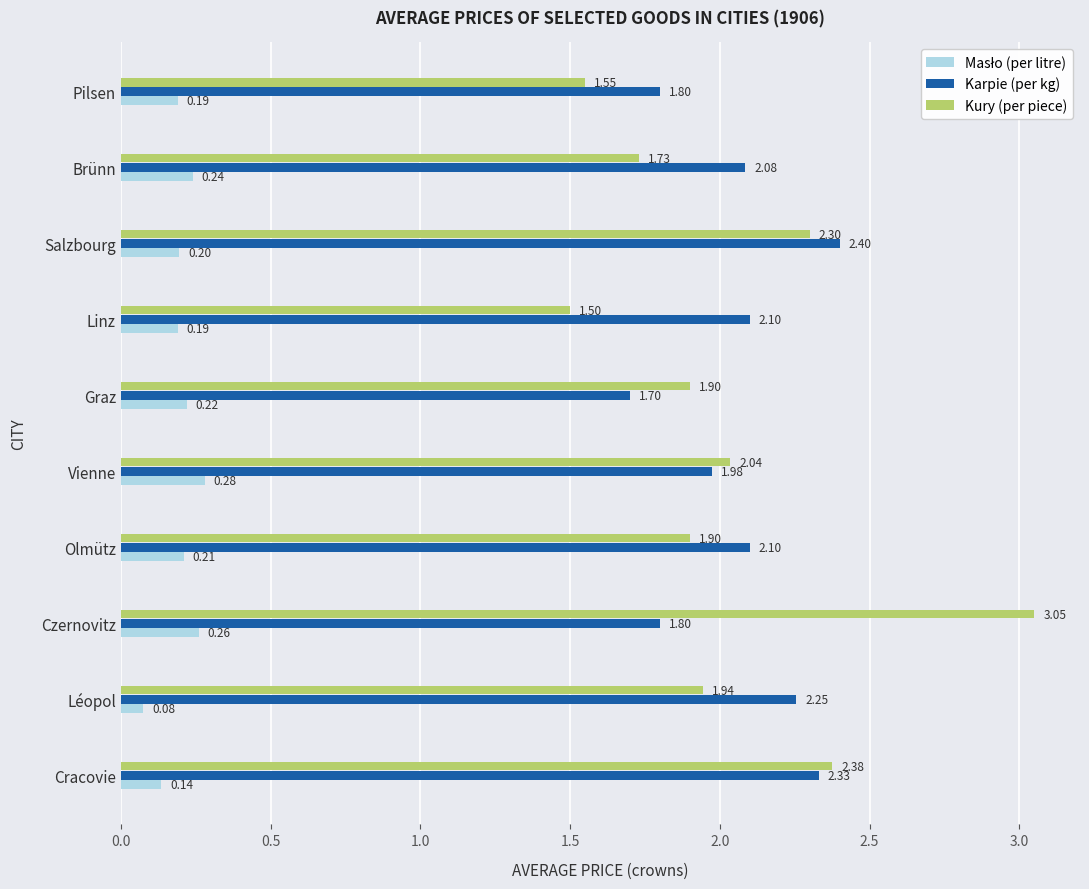

Where is Karpie (per kg) nearest to the value 2?

Vienne